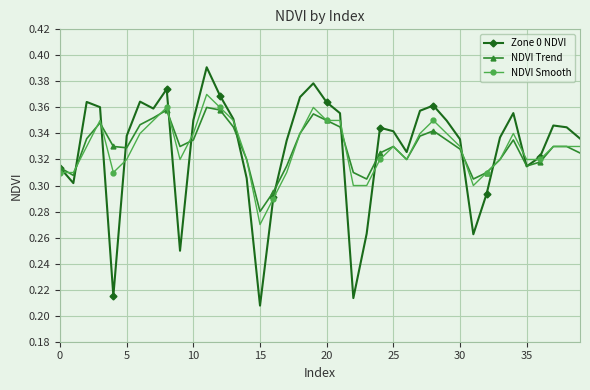

Which series has the widest spread of values?

Zone 0 NDVI